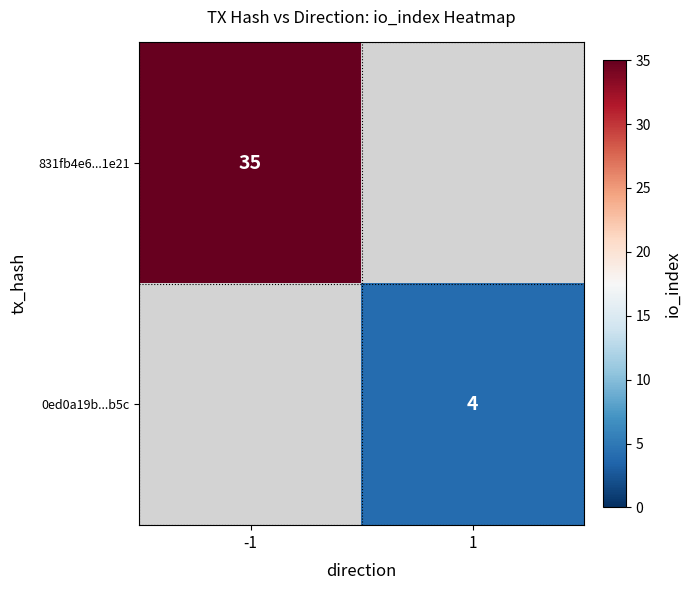

The value of 0ed0a19b...b5c at 1 is 2. True or false?

False